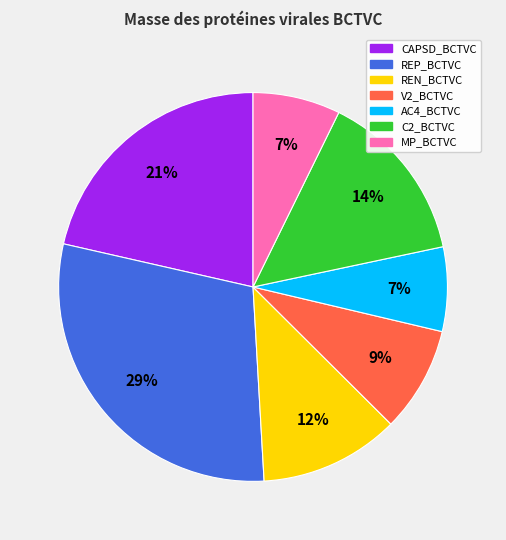

What is the ratio of the value at MP_BCTVC to the value at REN_BCTVC?

0.6